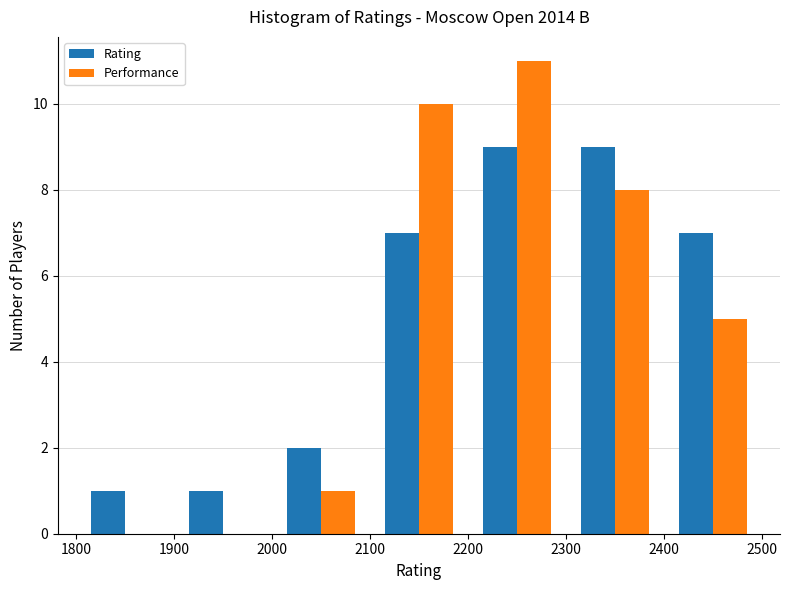

Reading left to right, transcribe this chart: for each range on the x-axis, give the height of each series' bar. The values are not printed on the chart, so give them approximately, as read against the axis.

1800 to 1900: Rating=1	Performance=0
1900 to 2000: Rating=1	Performance=0
2000 to 2100: Rating=2	Performance=1
2100 to 2200: Rating=7	Performance=10
2200 to 2300: Rating=9	Performance=11
2300 to 2400: Rating=9	Performance=8
2400 to 2500: Rating=7	Performance=5